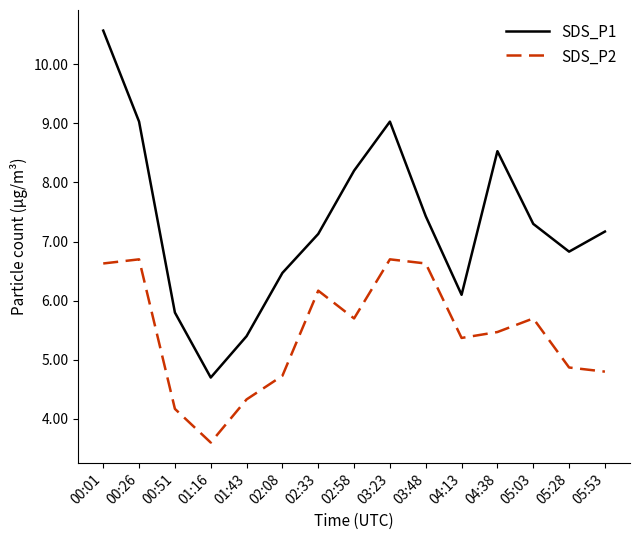

Which series has the largest range (max minus min)?

SDS_P1